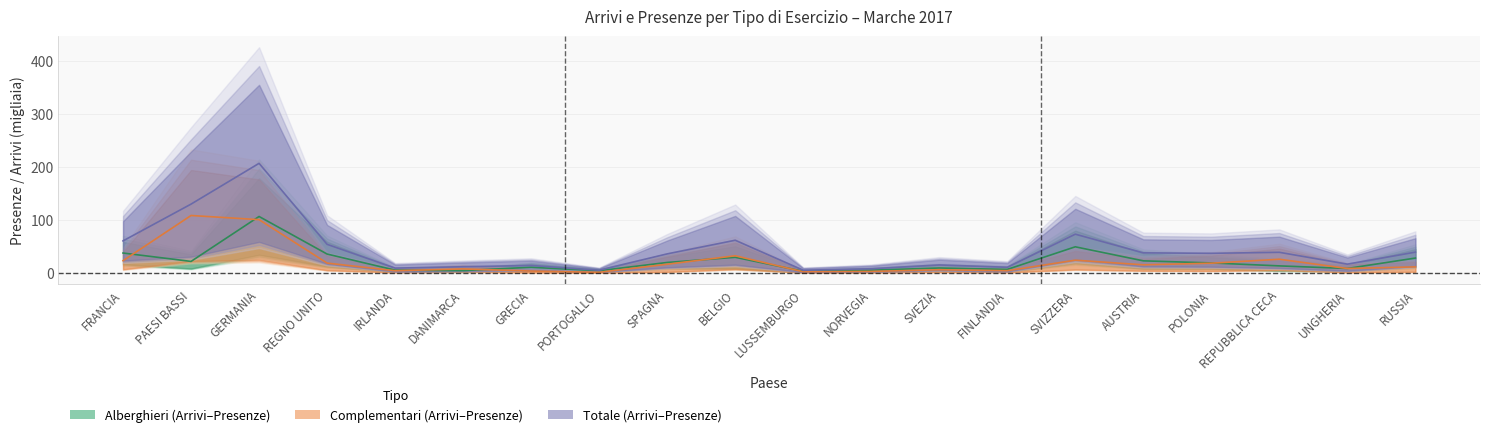

Which series has the widest spread of values?

totale_arrivi